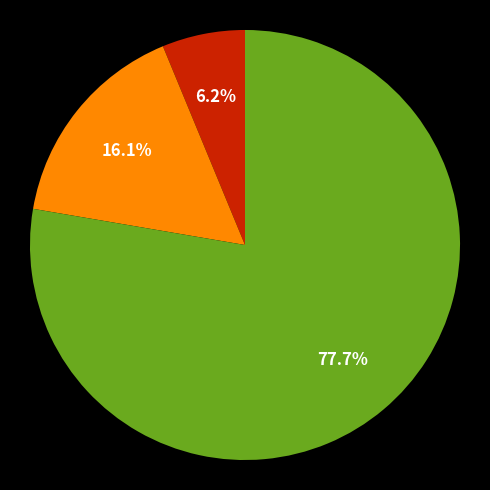

Is there any slice that represents more than half of the pie?

Yes